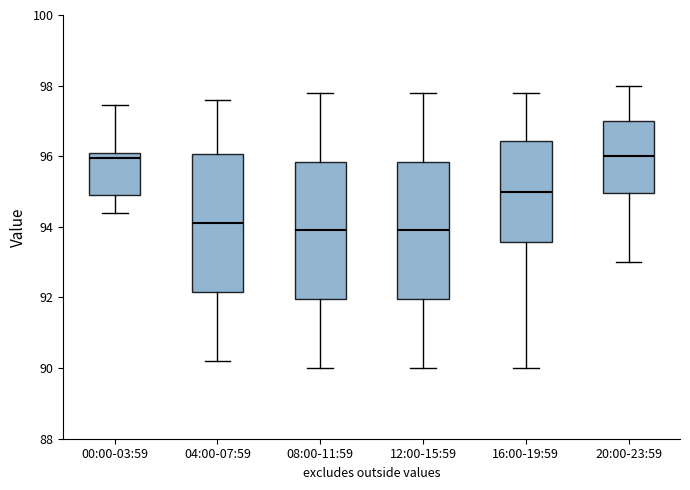

Reading left to right, read every box against the y-axis: the position of its median line, the range the box covers, and the ends of its whiskers. The values are not printed on the chart, so give them approximately, as read against the axis.

00:00-03:59: median 96.0 (just below the box's upper edge), box 95.0 to 96.0, whiskers 94.4 to 97.4
04:00-07:59: median 94.2, box 92.2 to 96.0, whiskers 90.2 to 97.6
08:00-11:59: median 94.0, box 92.0 to 95.8, whiskers 90.0 to 97.8
12:00-15:59: median 94.0, box 92.0 to 95.8, whiskers 90.0 to 97.8
16:00-19:59: median 95.0, box 93.6 to 96.4, whiskers 90.0 to 97.8
20:00-23:59: median 96.0, box 95.0 to 97.0, whiskers 93.0 to 98.0